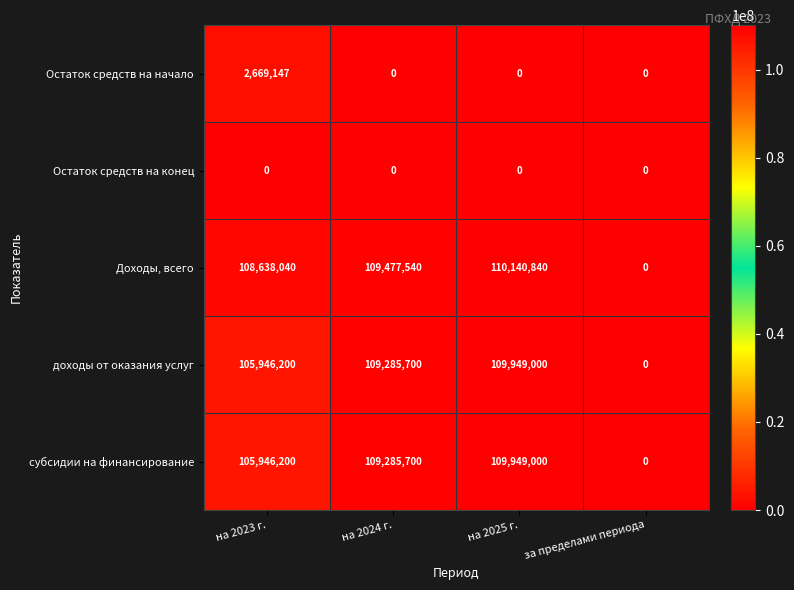

What is the sum of all Остаток средств на начало values?

2669147